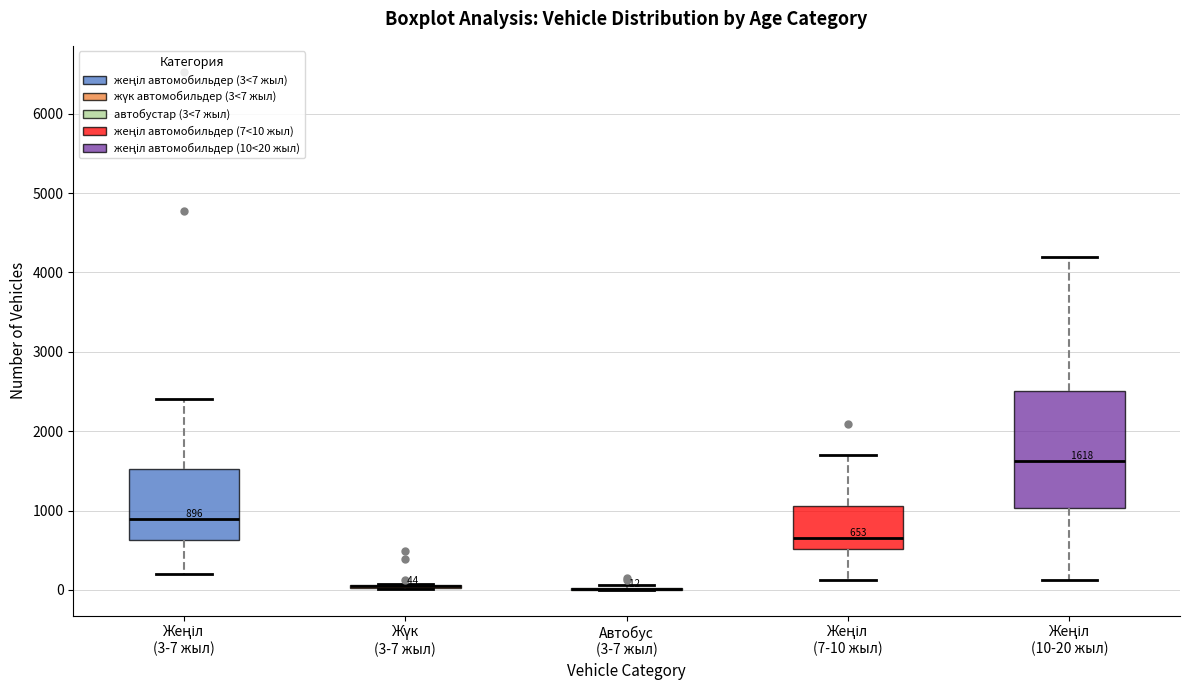

Comparing the boxes themselves (not the whiskers), which one is the tallest?

Жеңіл (10-20 жыл)